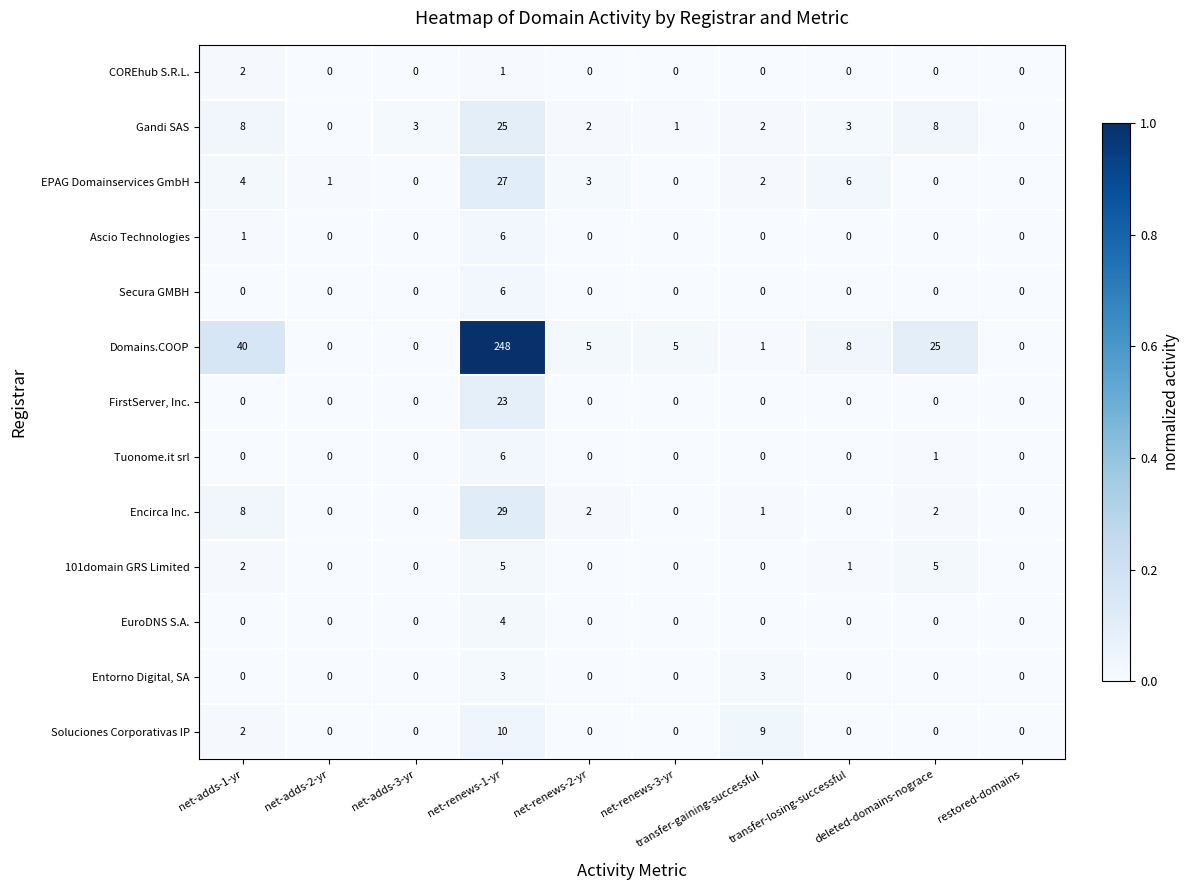

What is the spread (max minus min) of values at net-adds-1-yr?

40